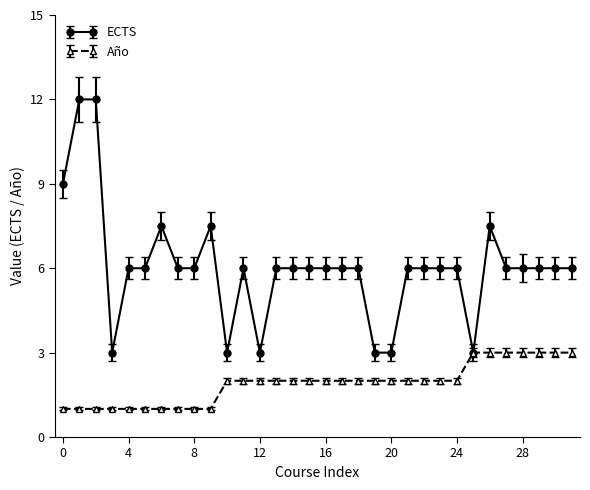

Does the chart display data point markers on the line(s)?

Yes